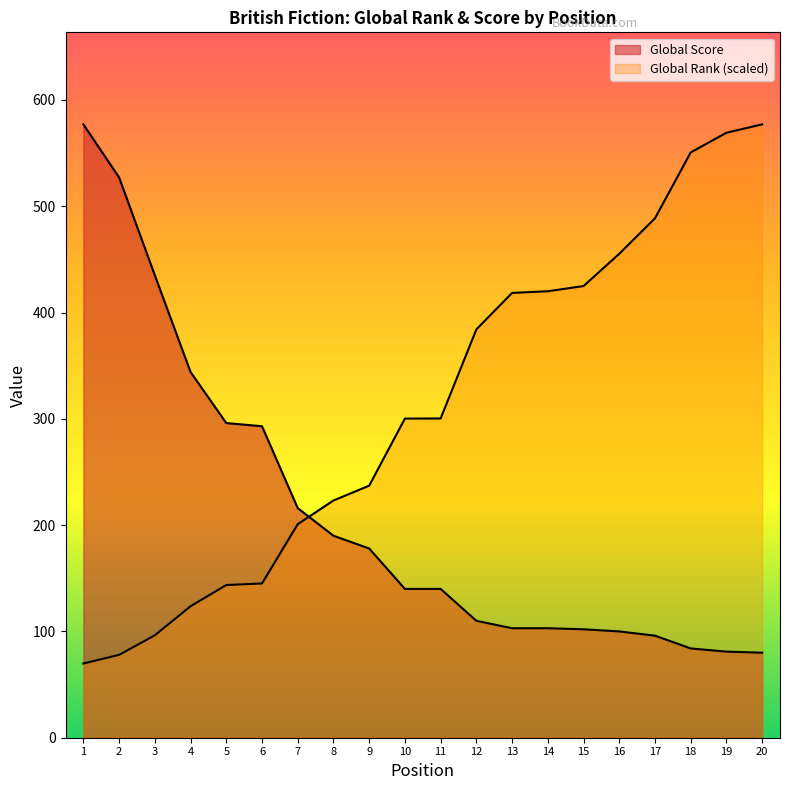

Reading left to right, transcribe all the data shown in this chart.

Global Score: 577.0	527.0	435.0	344.0	296.0	293.0	216.0	190.0	178.0	140.0	140.0	110.0	103.0	103.0	102.0	100.0	96.0	84.0	81.0	80.0
Global Rank (scaled): 69.8	78.0	96.4	123.7	143.6	145.1	200.8	223.1	237.1	300.2	300.3	384.1	418.4	420.0	424.9	455.2	488.6	550.6	569.1	577.0